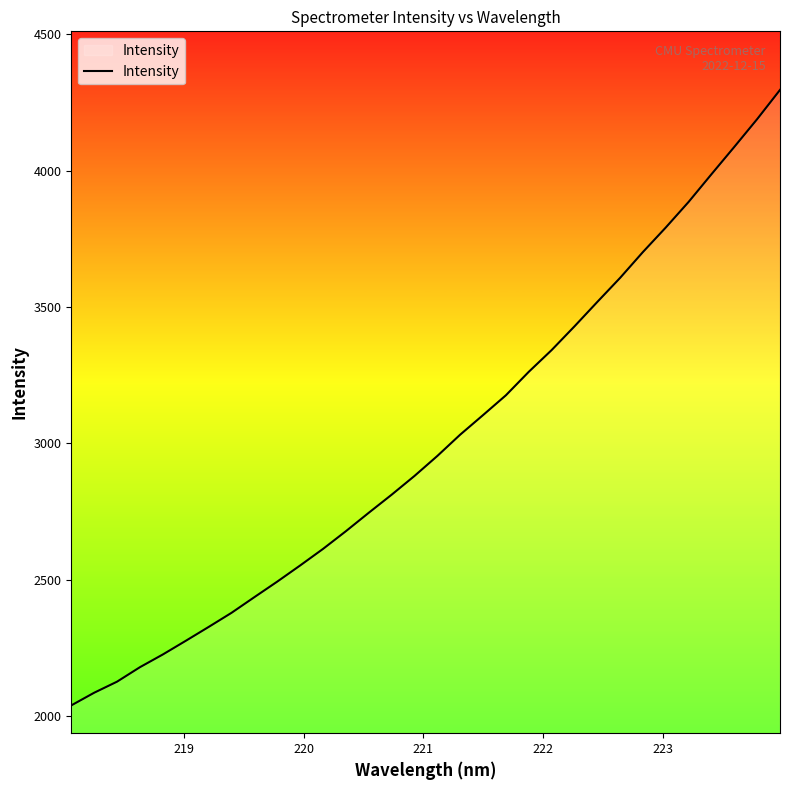

What is the difference between the maximum and minimum values?

2257.0